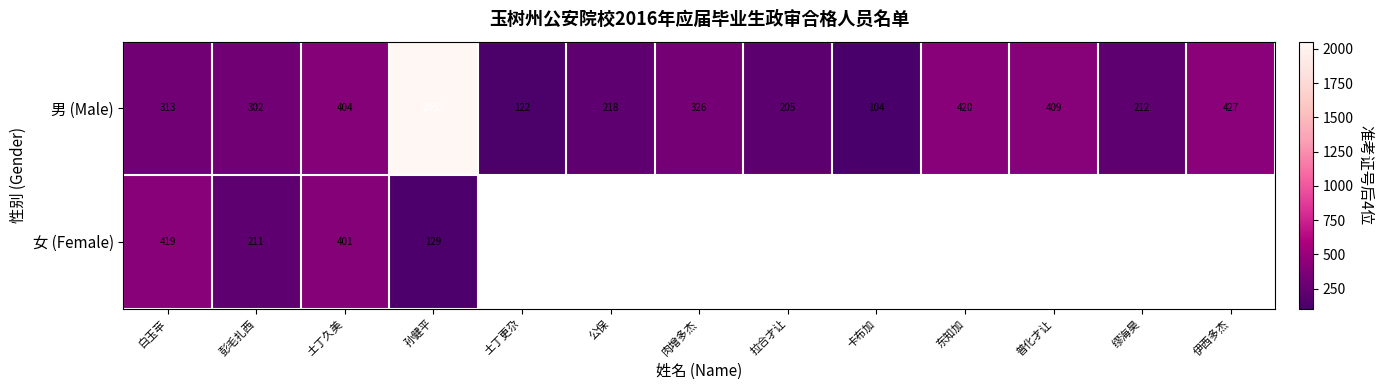

At how many categories does at least one series exceed 416?

4